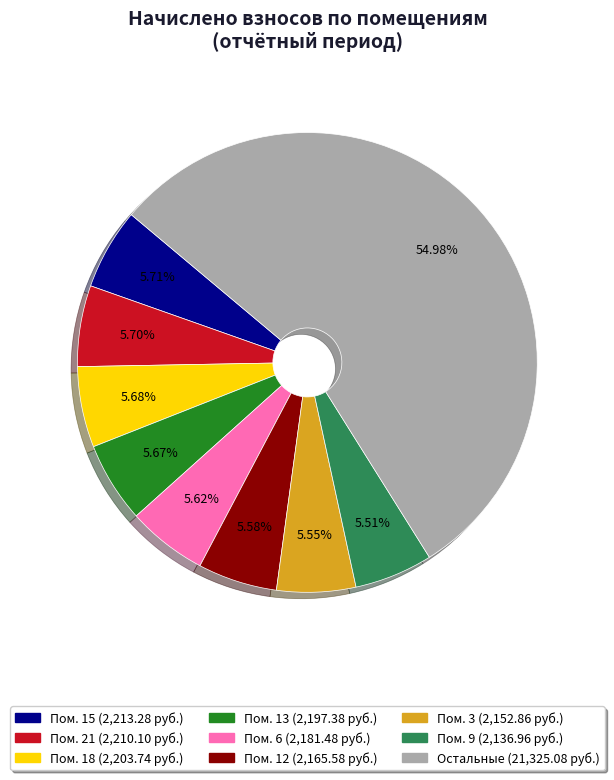

Is there any slice that represents more than half of the pie?

Yes